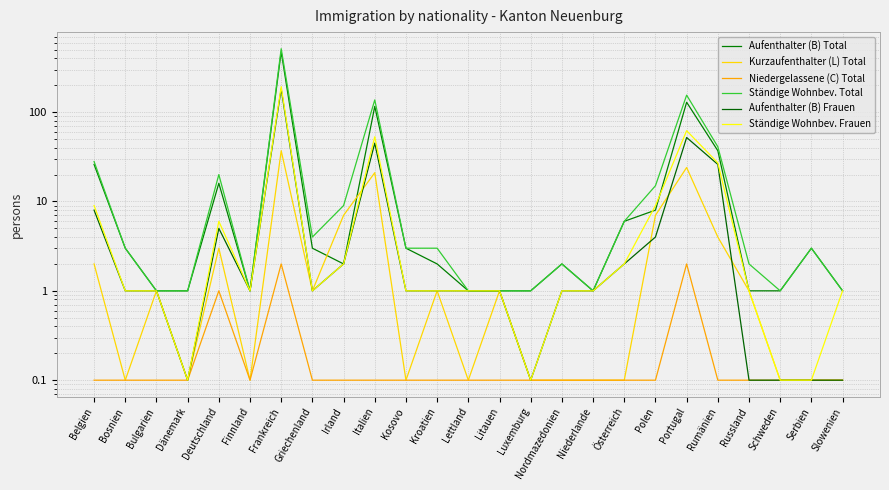

At which label does Ständige Wohnbev. Total reach its peak?

Frankreich